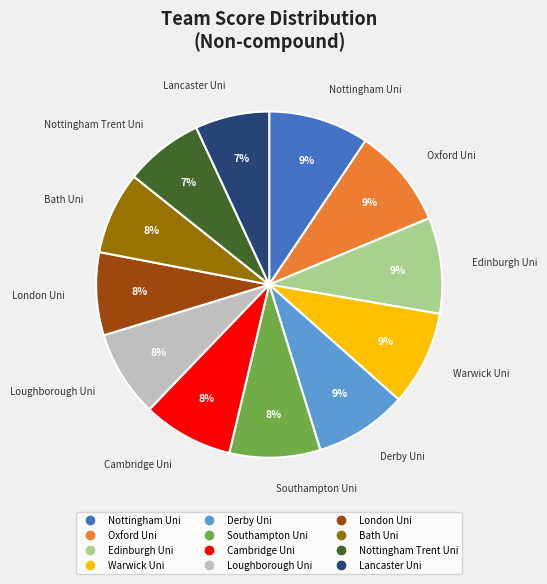

To the nearest percent, what percentage of the pie is Edinburgh Uni?

9%